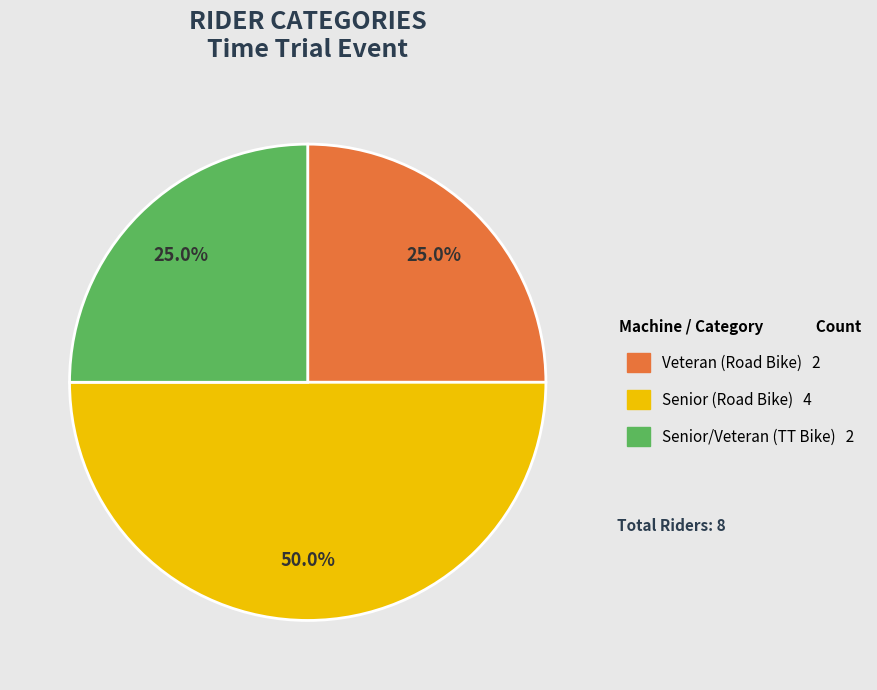

How many segments does this pie chart have?

3